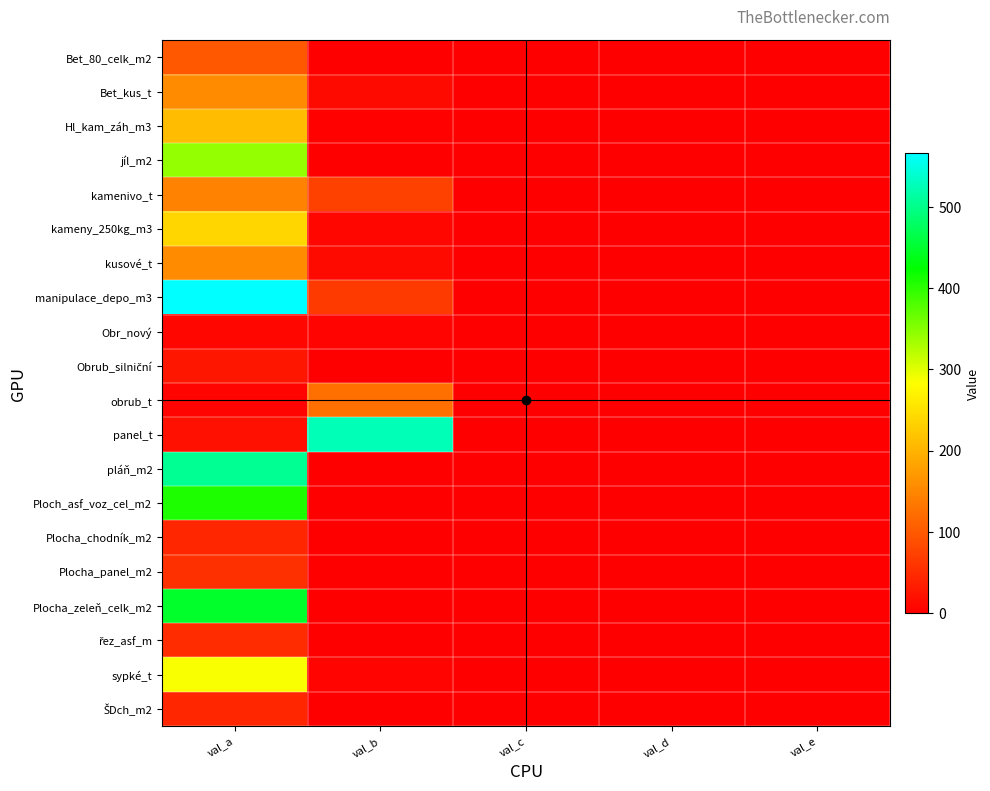

How many distinct data groups are displayed?

20